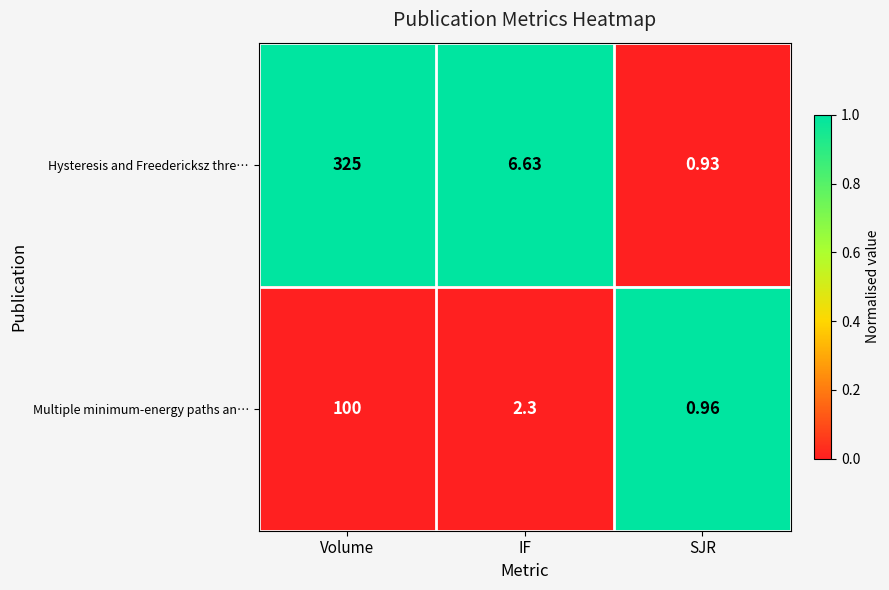

Count the number of data series in this chart.

2